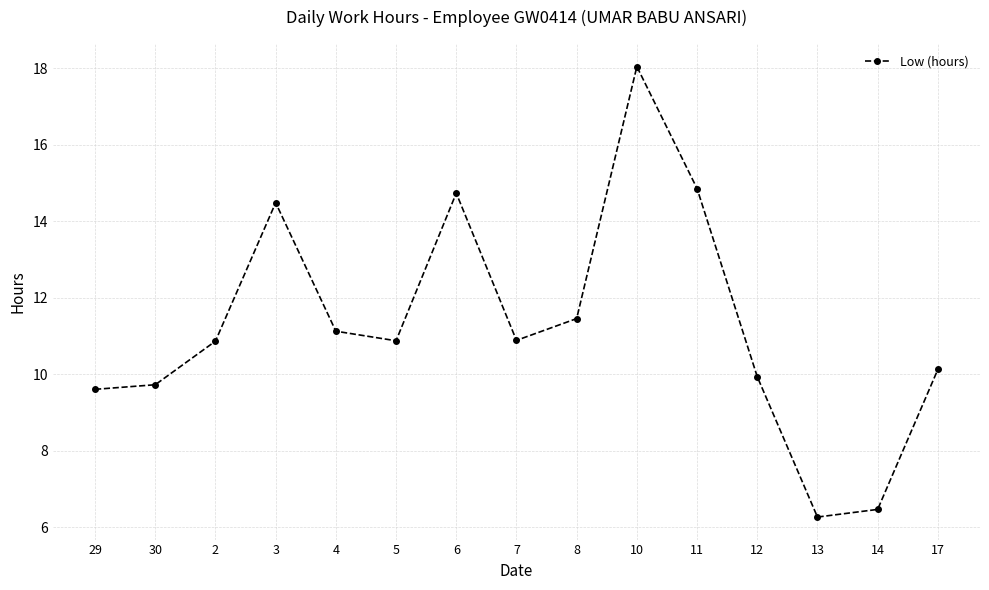

What is the difference between the values at 4 and 29?

1.5